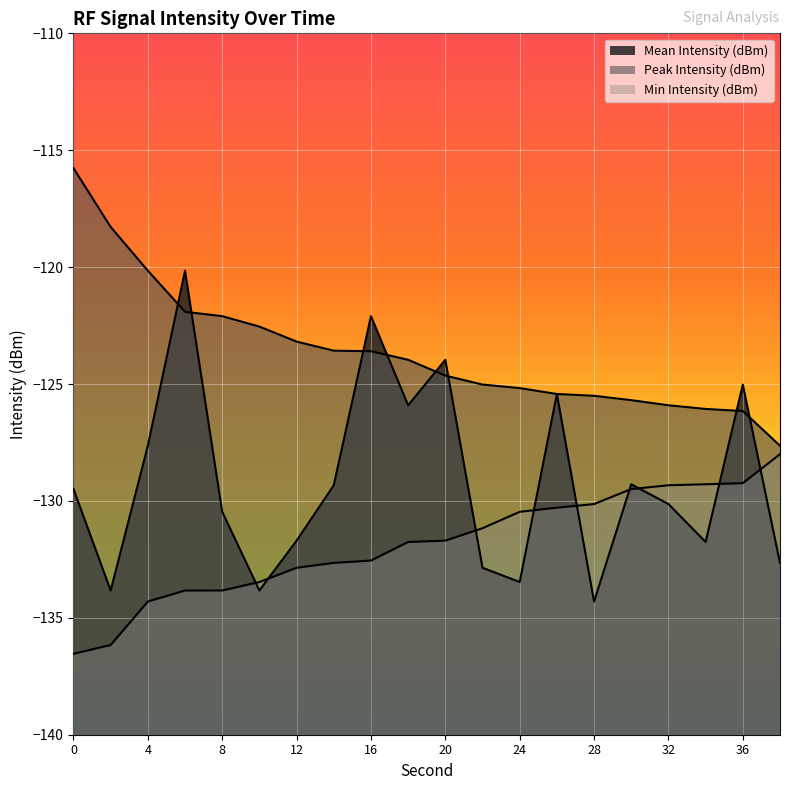

Reading right to left, transcribe all the data shown in this chart.

Mean Intensity (dBm): -132.7	-125.0	-131.8	-130.1	-129.3	-134.3	-125.4	-133.5	-132.9	-124.0	-125.9	-122.1	-129.3	-131.7	-133.8	-130.5	-120.2	-127.6	-133.8	-129.5
Peak Intensity (dBm): -127.6	-126.2	-126.1	-125.9	-125.7	-125.5	-125.4	-125.2	-125.0	-124.6	-124.0	-123.6	-123.6	-123.2	-122.5	-122.1	-121.9	-120.2	-118.3	-115.8
Min Intensity (dBm): -128.0	-129.2	-129.3	-129.3	-129.5	-130.1	-130.3	-130.5	-131.2	-131.7	-131.8	-132.6	-132.7	-132.9	-133.5	-133.8	-133.8	-134.3	-136.2	-136.5